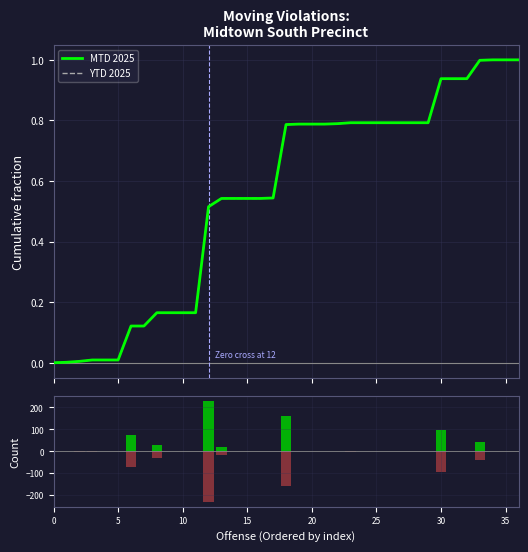

Between 9 and 24, which series saw the biggest shift?

MTD 2025